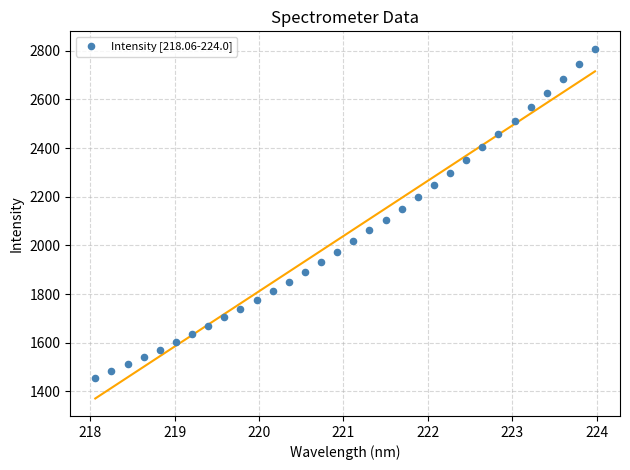

What is the range of Y values (max minus min)?

1350.9